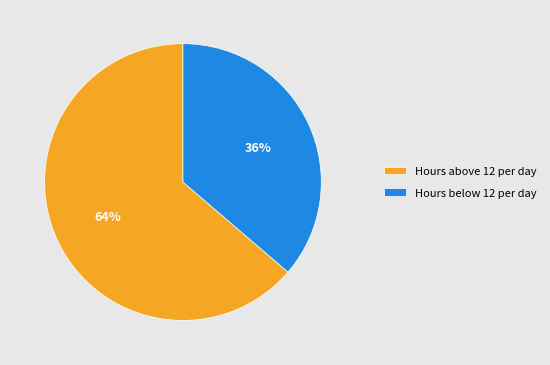

To the nearest percent, what is the average slice percentage?

50%